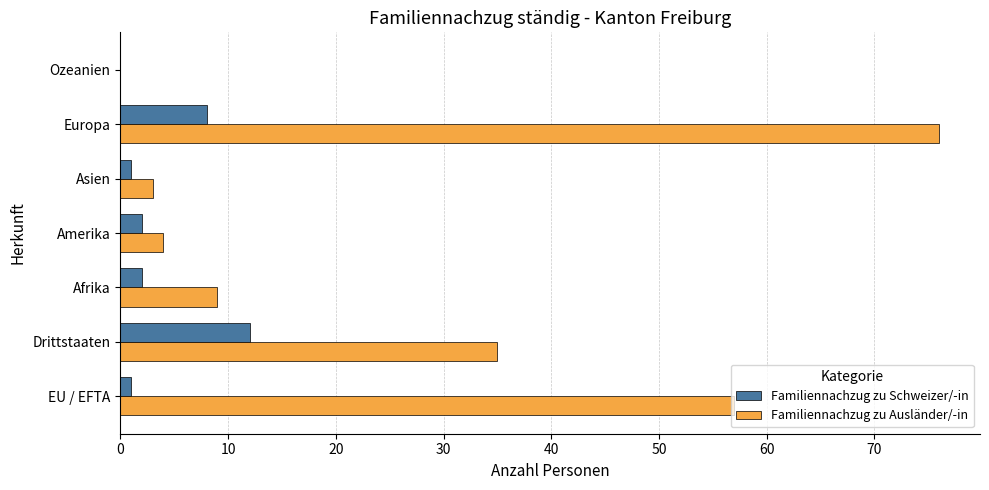

True or false: Familiennachzug zu Ausländer/-in has a value of 57 at EU / EFTA.

True